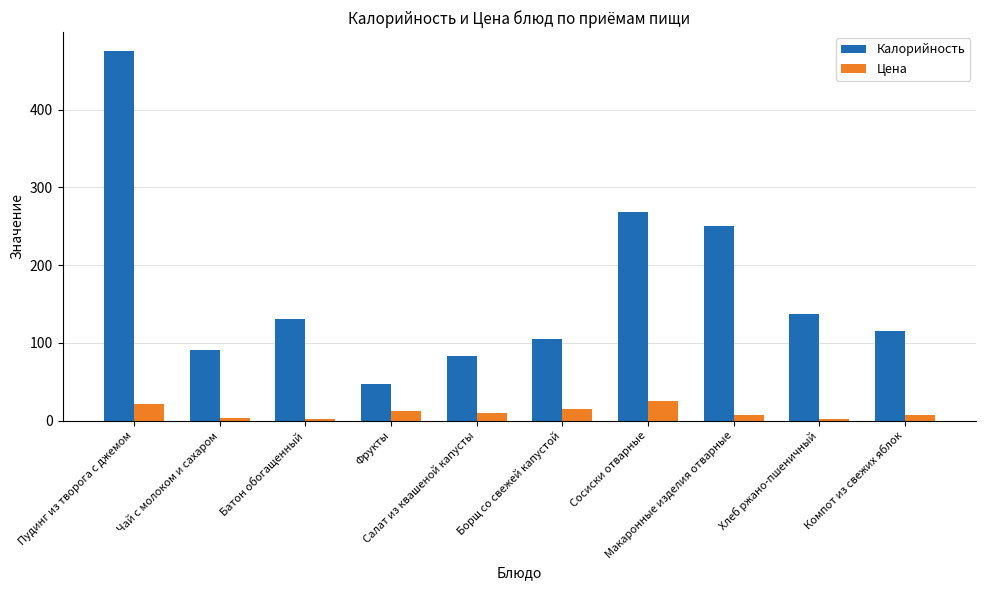

What is the total value across all series at Хлеб ржано-пшеничный?

138.9